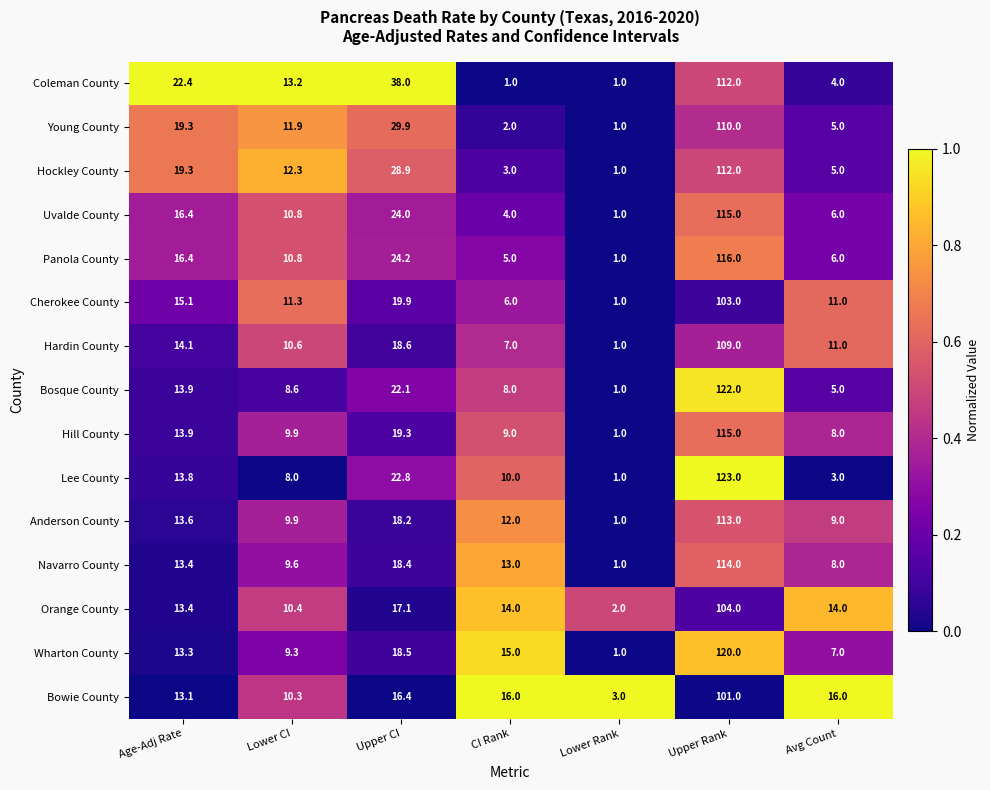

How many series are shown in this chart?

15